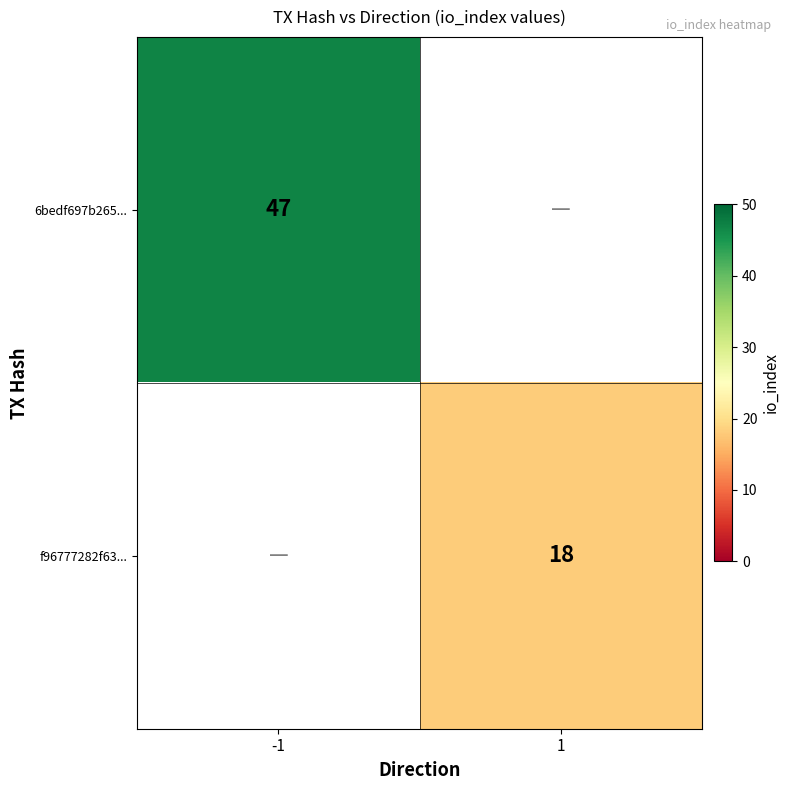

Is it true that f96777282f63... equals 25 at 1?

False